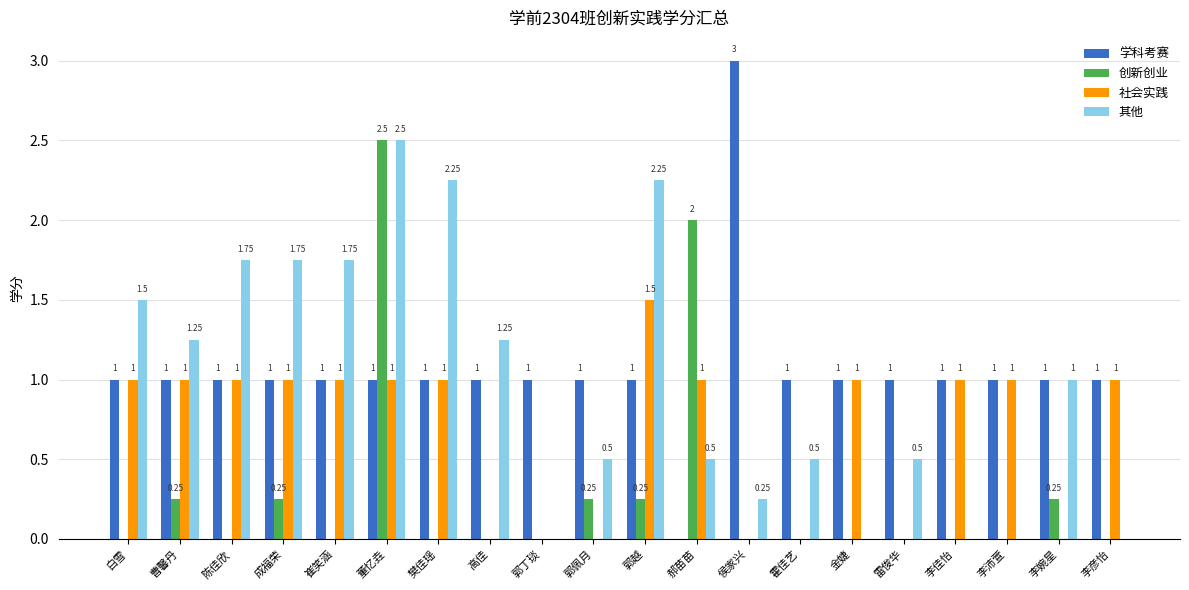

Between 陈佳欣 and 李婉星, which series saw the biggest shift?

社会实践